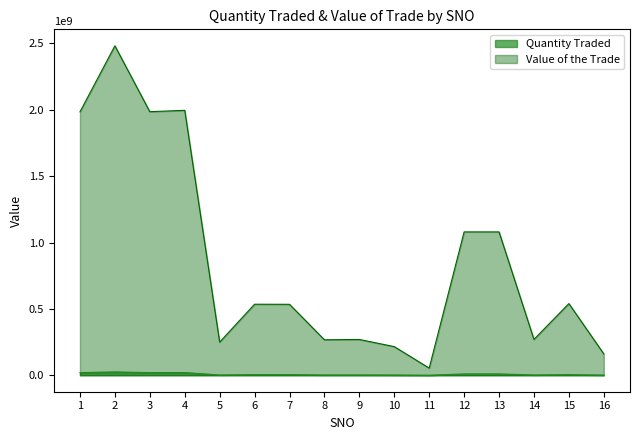

What is the sum of the Quantity Traded values at 1 and 11?

20500000